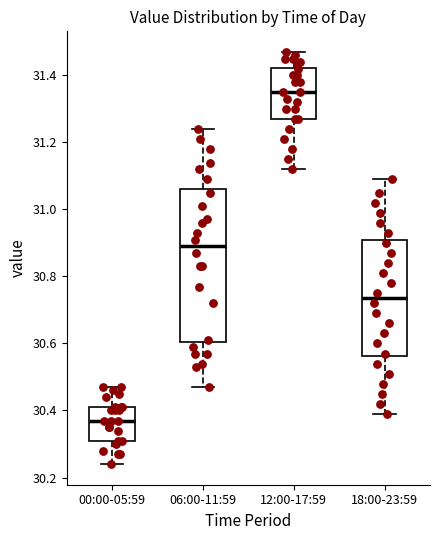

Reading left to right, read every box against the y-axis: the position of its median line, the range the box covers, and the ends of its whiskers. The values are not printed on the chart, so give them approximately, as read against the axis.

00:00-05:59: median 30.38, box 30.32 to 30.42, whiskers 30.24 to 30.48
06:00-11:59: median 30.90, box 30.60 to 31.06, whiskers 30.48 to 31.24
12:00-17:59: median 31.36, box 31.28 to 31.42, whiskers 31.12 to 31.48
18:00-23:59: median 30.74, box 30.56 to 30.90, whiskers 30.40 to 31.10